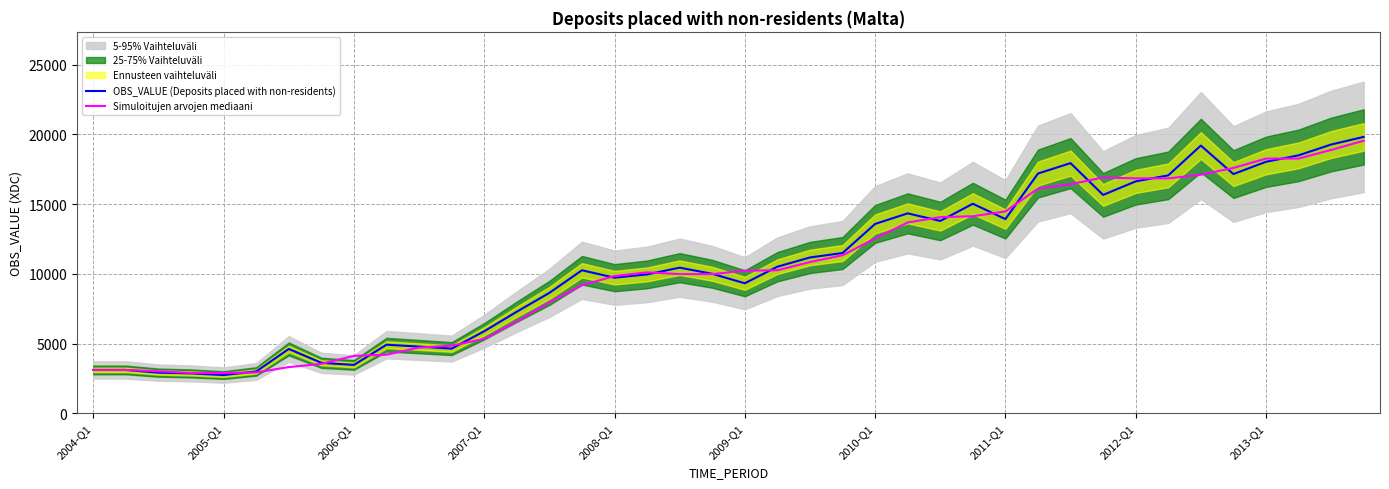

In Simuloitujen arvojen mediaani, how many points are higher than both neighbors (excluding endpoints)?

2